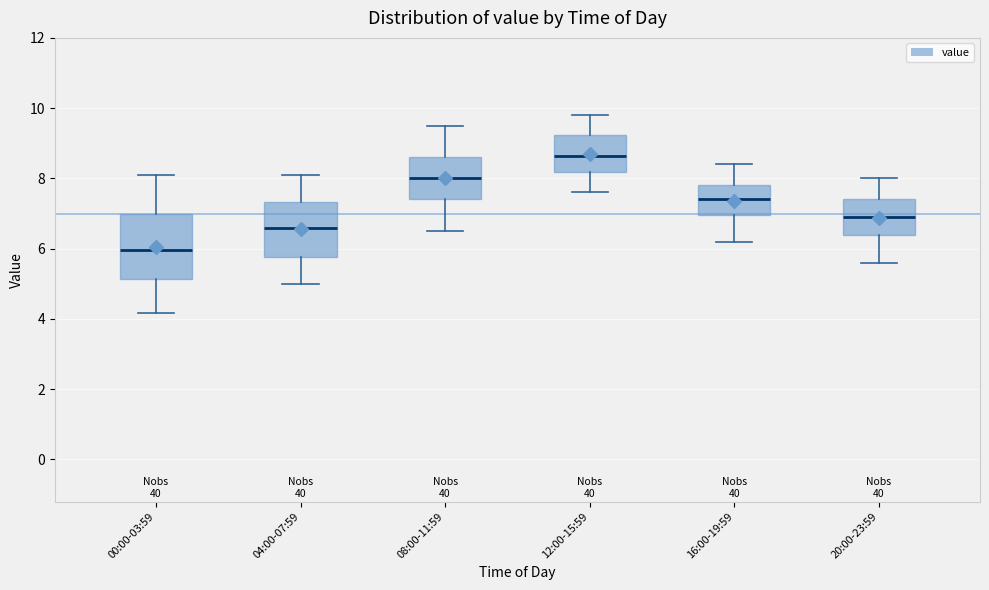

Which box is the tallest, from its lower edge to its upper edge?

00:00-03:59